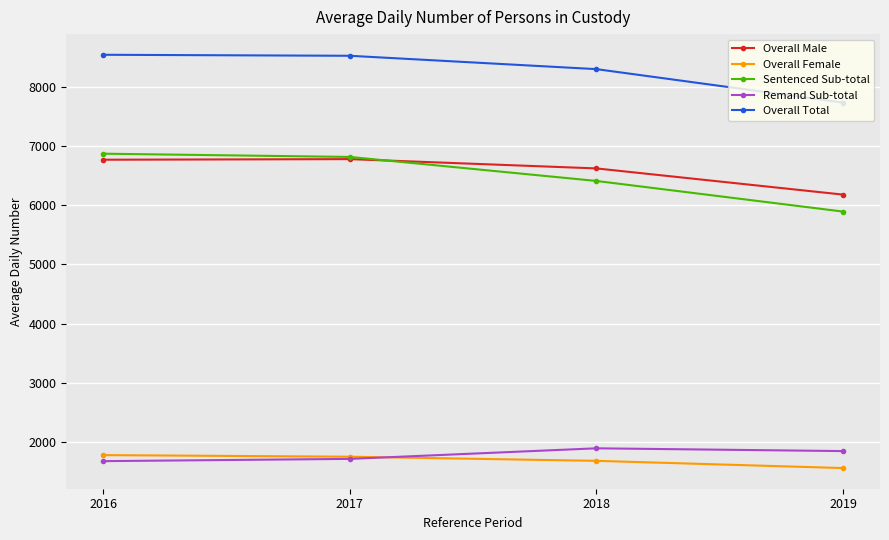

How many lines are shown in the chart?

5